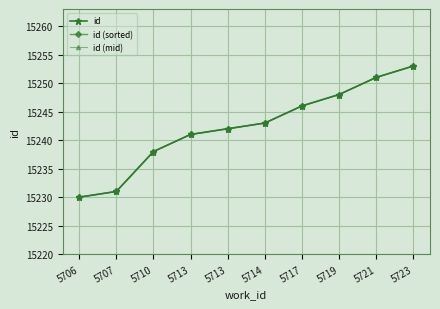

What is the difference between the maximum and minimum values in the id (mid) series?

23